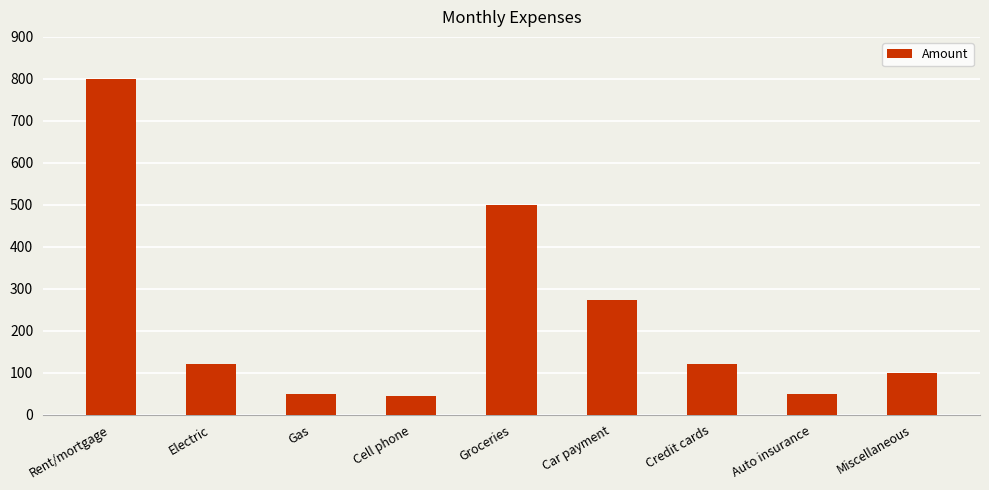

True or false: the data shows 45 at Cell phone.

True